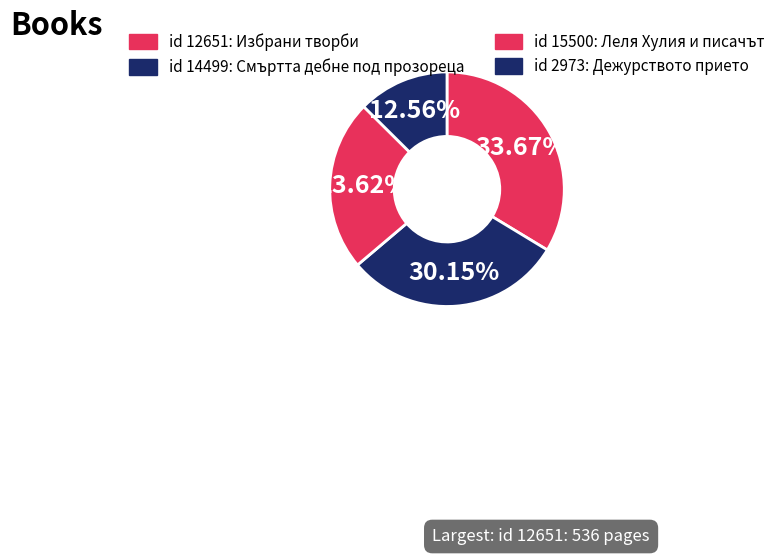

Count the number of slices in the pie.

4